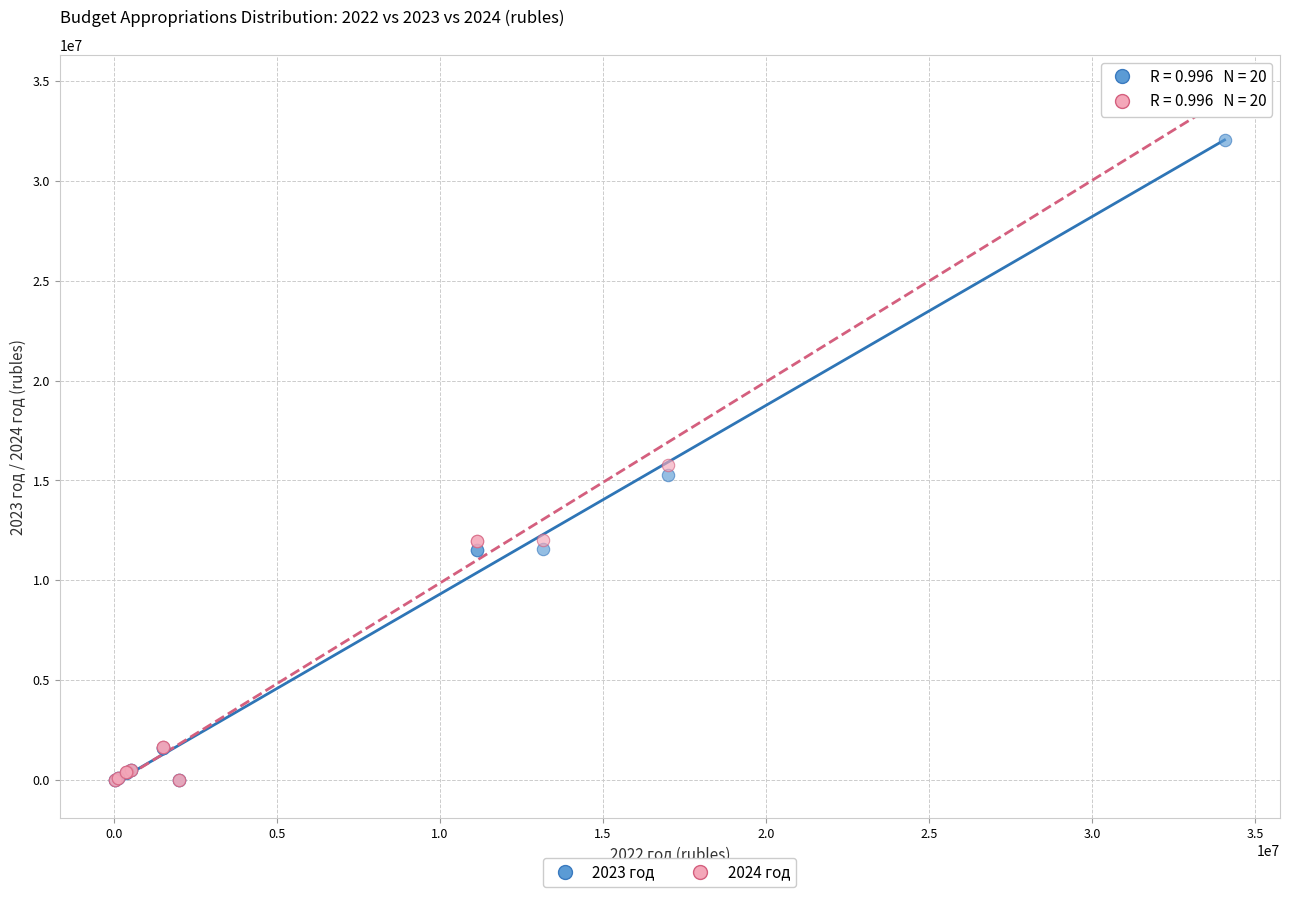

Across all series, what Y value is closest to 17286054?

15798319